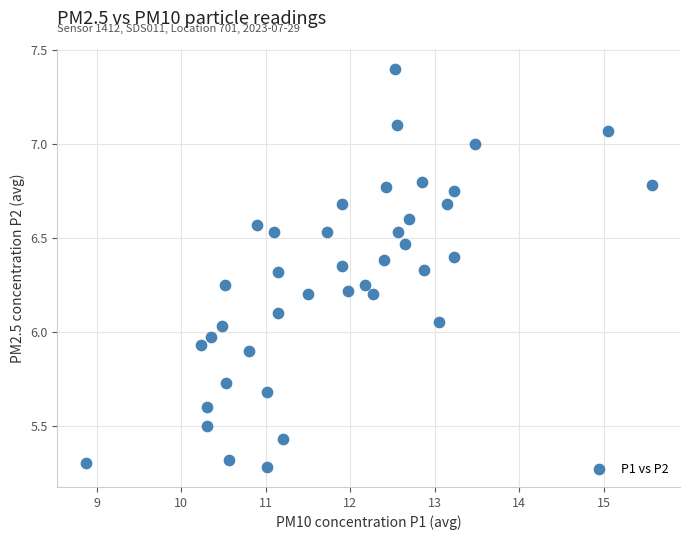

What is the range of X values (max minus min)?

6.7